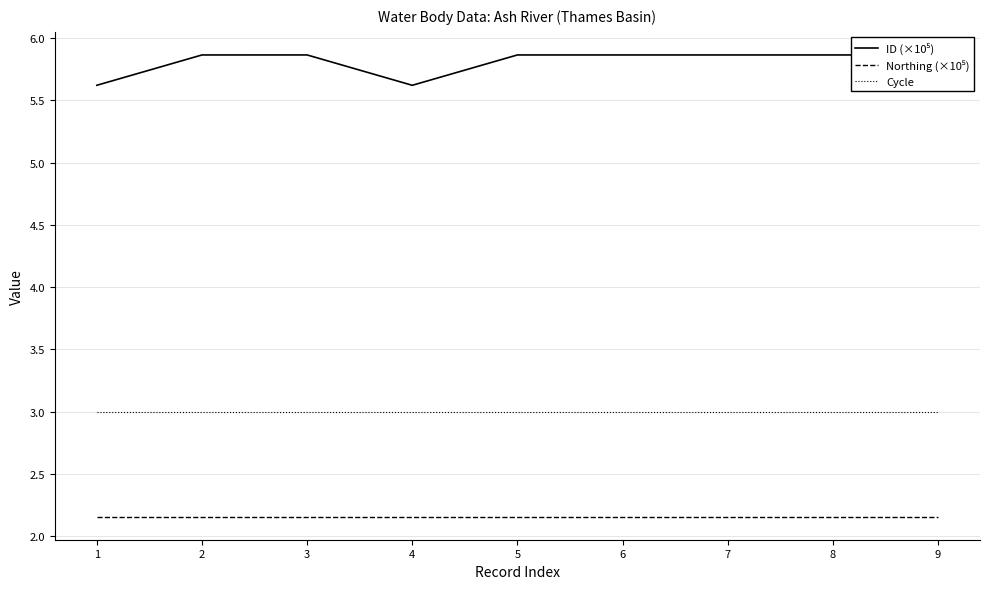

What is the highest value of the Cycle series?

3.0